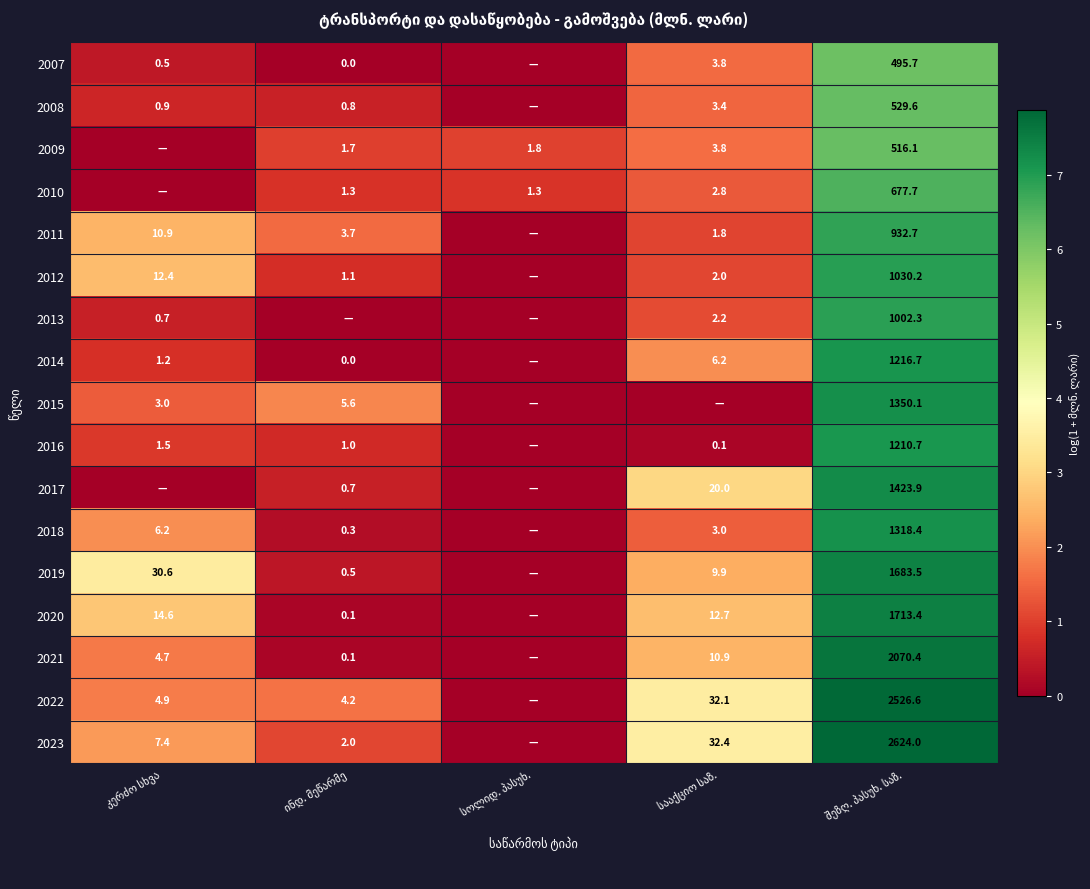

The 2023 series shows 1.4 at კერძო სხვა. True or false?

False